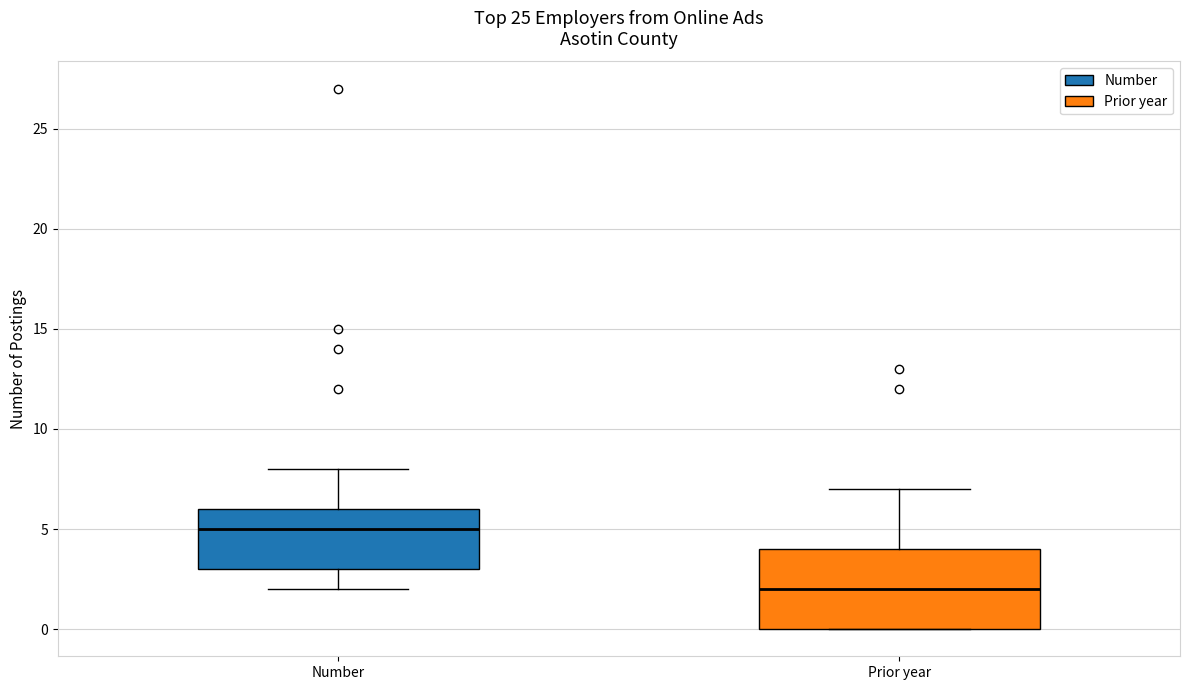

Comparing the boxes themselves (not the whiskers), which one is the tallest?

Prior year